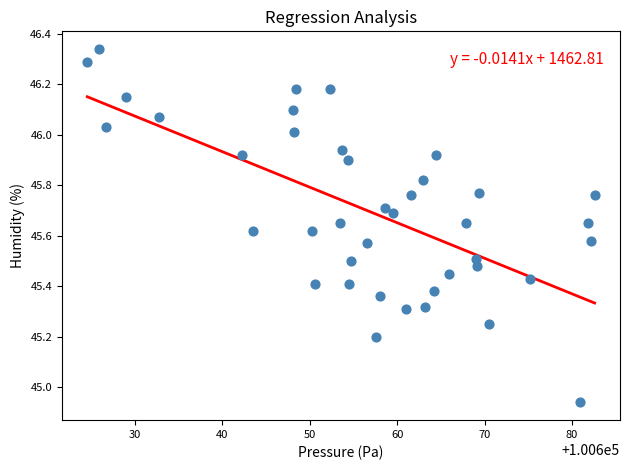

What is the range of Y values (max minus min)?

1.4